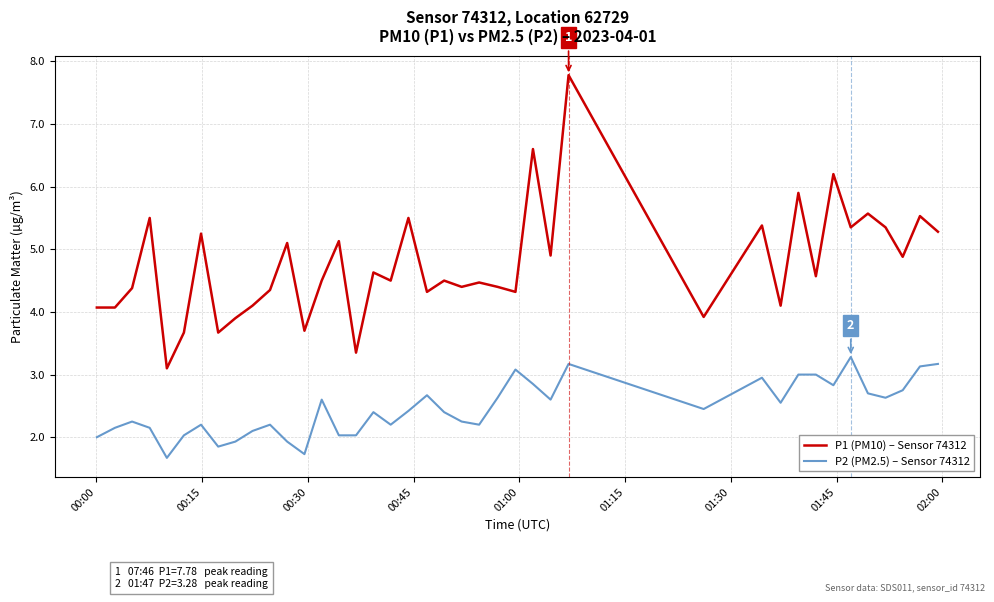

How many values in the P1 (PM10) – Sensor 74312 series are below 4?

7